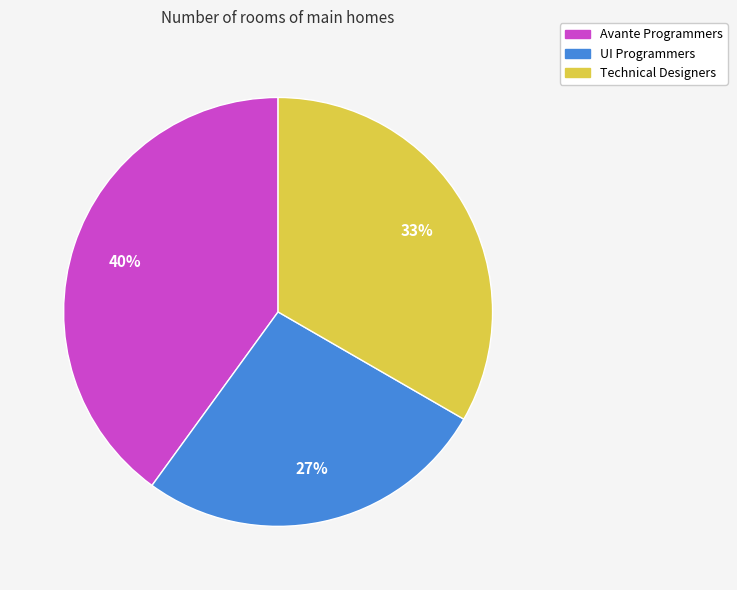

The UI Programmers slice represents 14% of the pie. True or false?

False